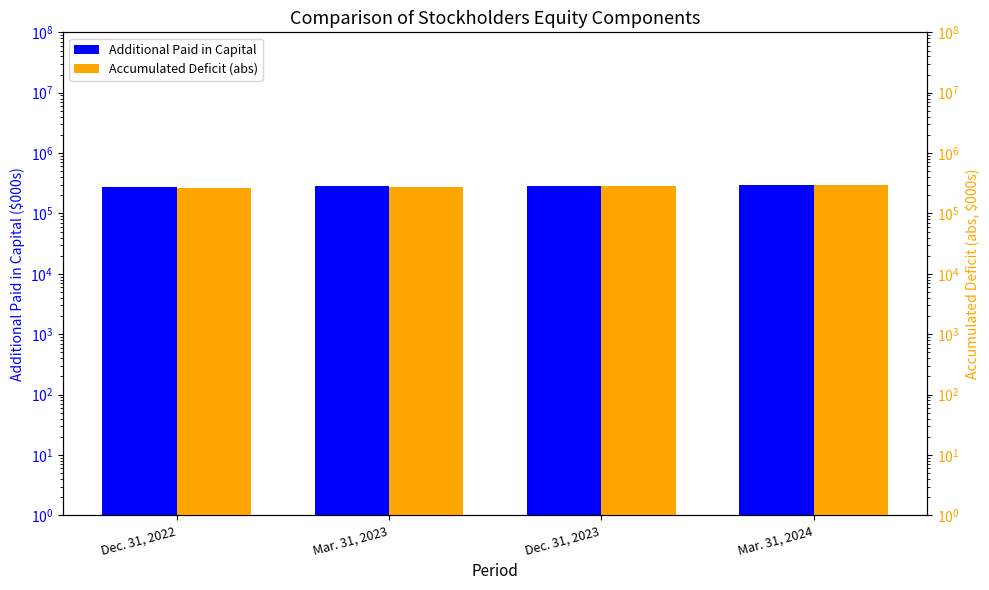

How many groups of bars are there?

4